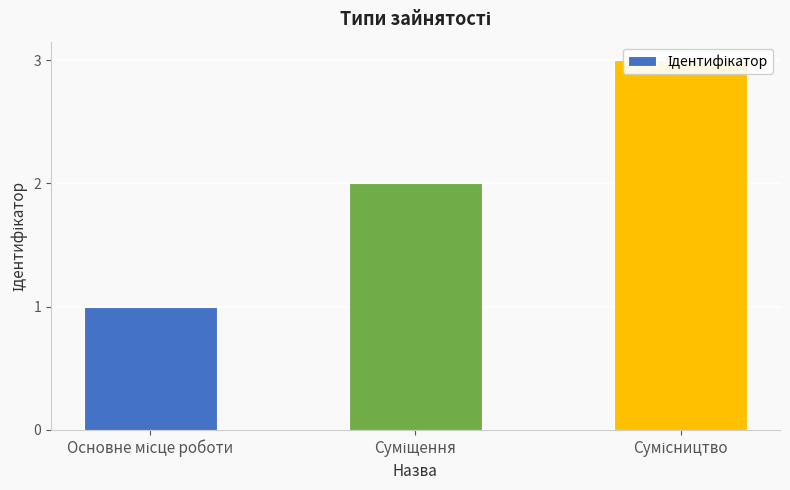

The value at Суміщення is 1. True or false?

False